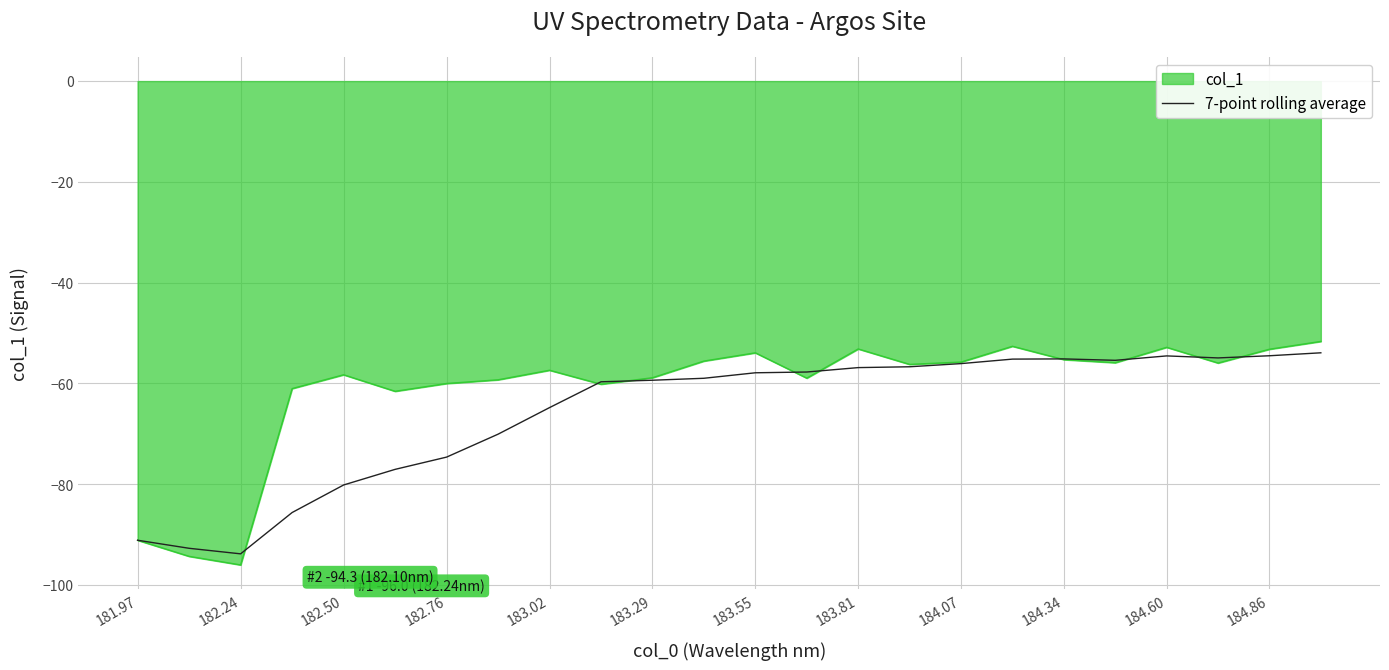

Rank the series by their average value, from lowest to highest.

7-point rolling average, col_1